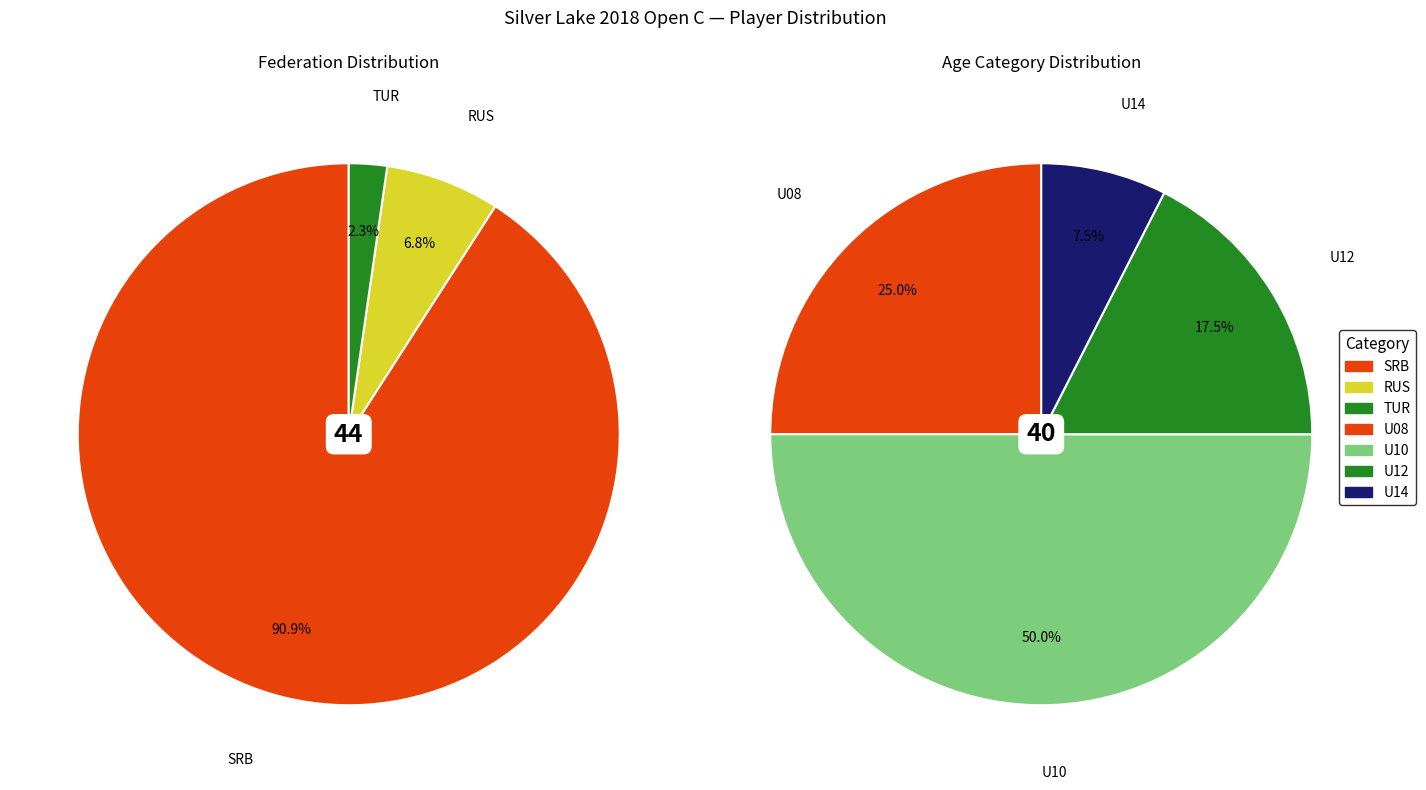

Which category has the smallest portion of the pie?

TUR